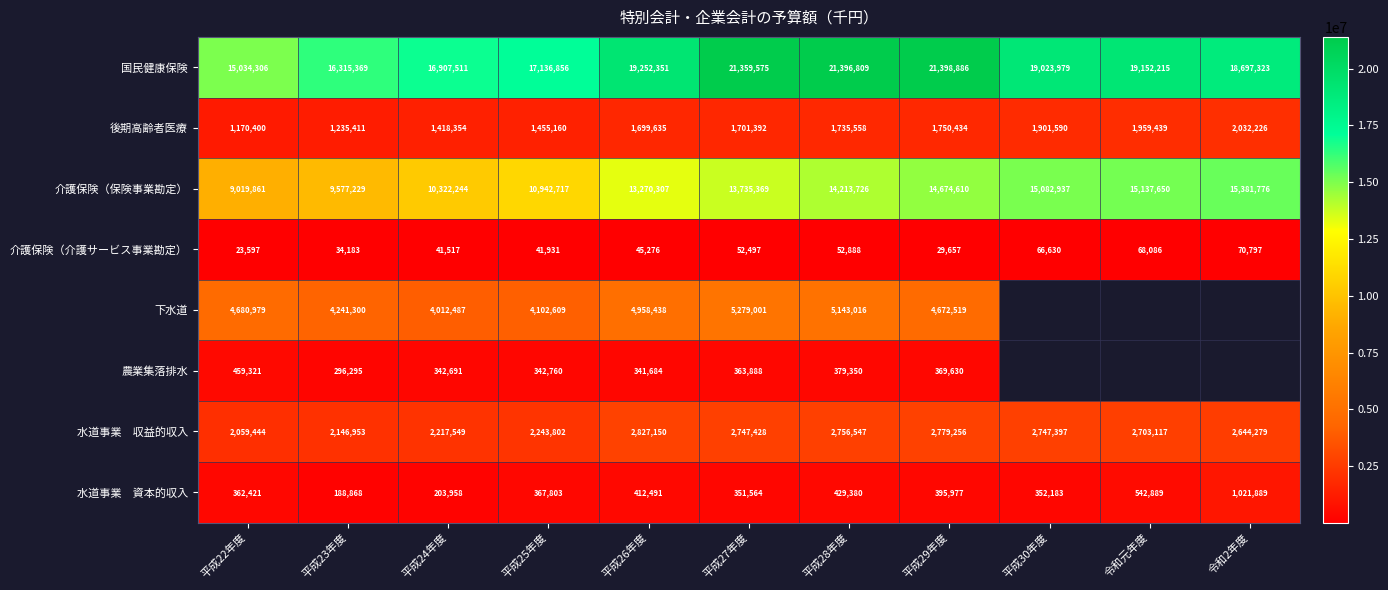

Which category has the lowest value in the 介護保険（介護サービス事業勘定） series?

平成22年度